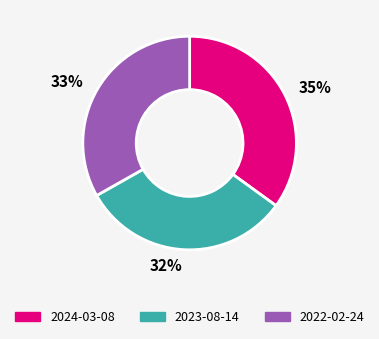

Which category has the smallest portion of the pie?

2023-08-14